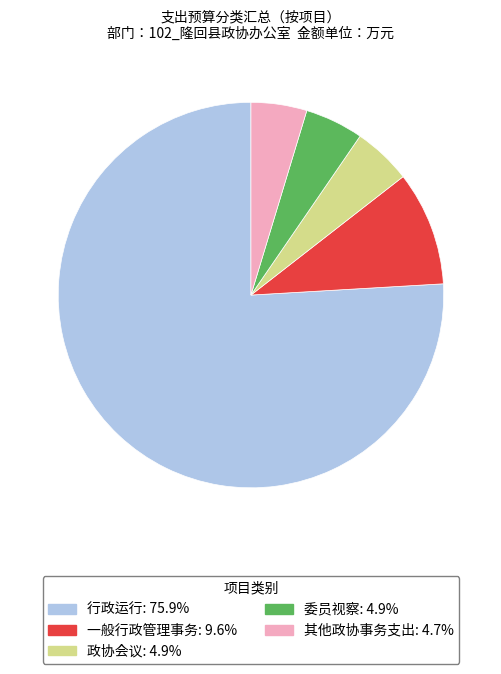

Is the sum of 政协会议 and 委员视察 greater than half?

No